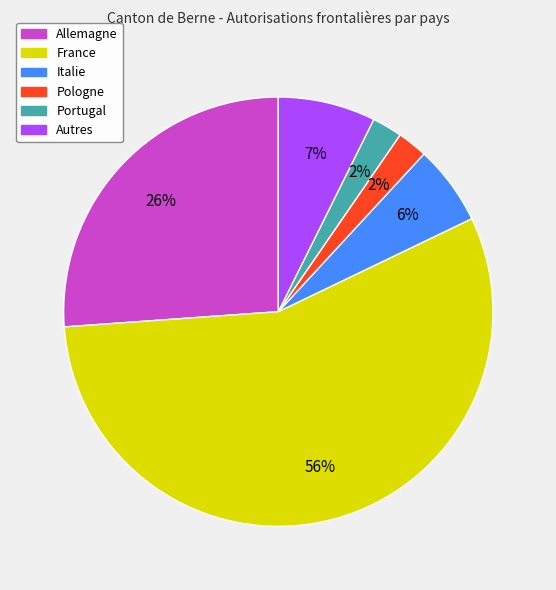

Is it true that Autres is 16% of the pie?

False